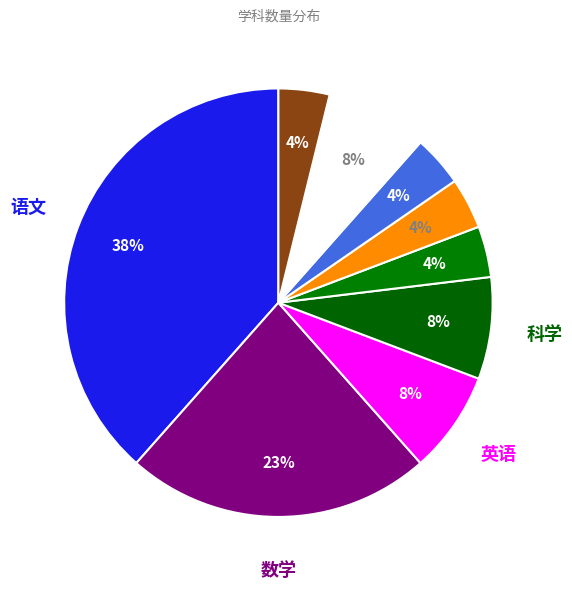

Count the number of slices in the pie.

9